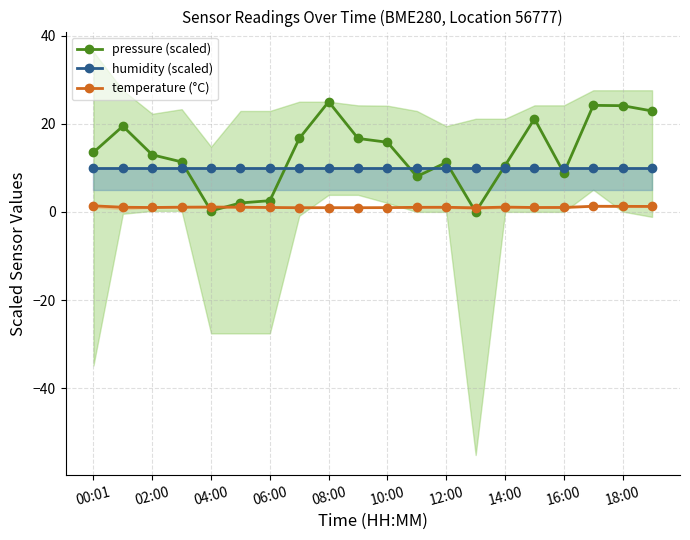

True or false: pressure (scaled) has a value of 1.9 at 16:00.

False